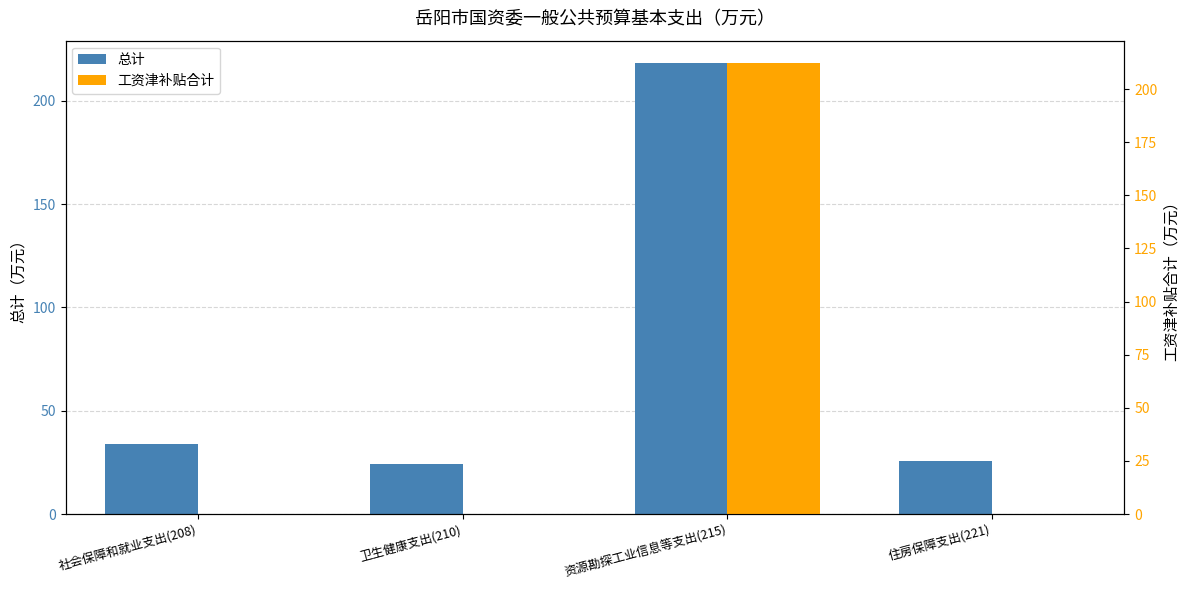

Reading left to right, transcribe all the data shown in this chart.

总计: 34.0	24.2	218.2	25.5
工资津补贴合计: 0.0	0.0	212.2	0.0